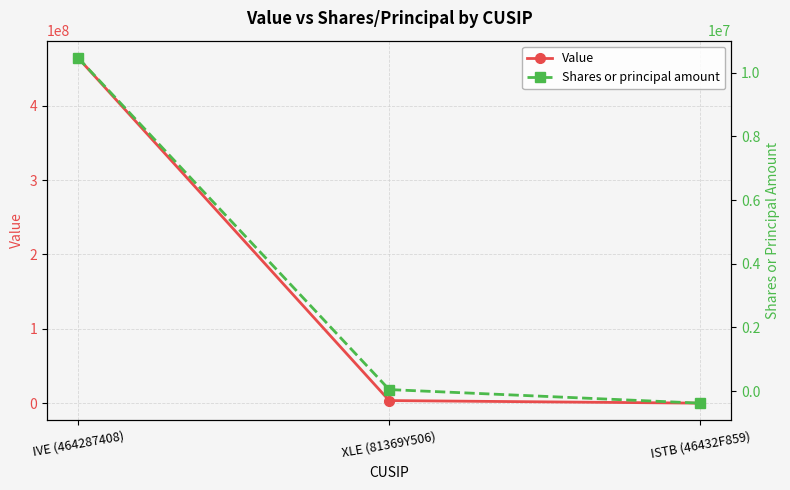

At which category is the sum across all series the highest?

IVE (464287408)